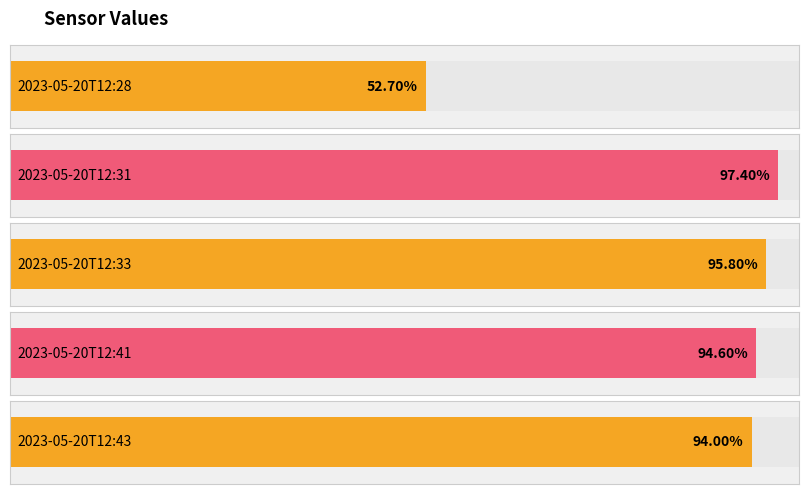

What is the sum of all values?

434.5